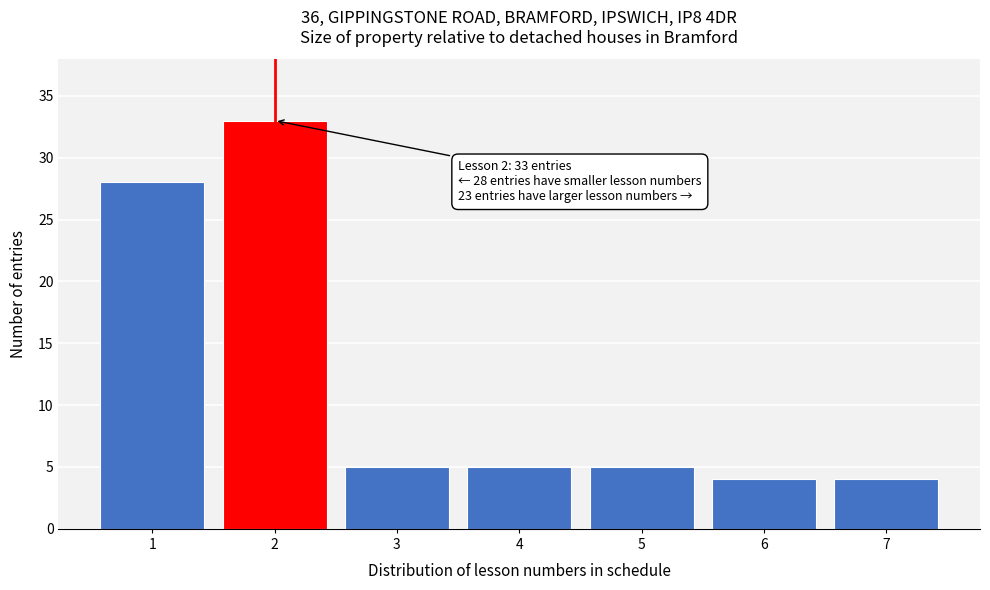

Reading left to right, transcribe all the data shown in this chart.

28	33	5	5	5	4	4